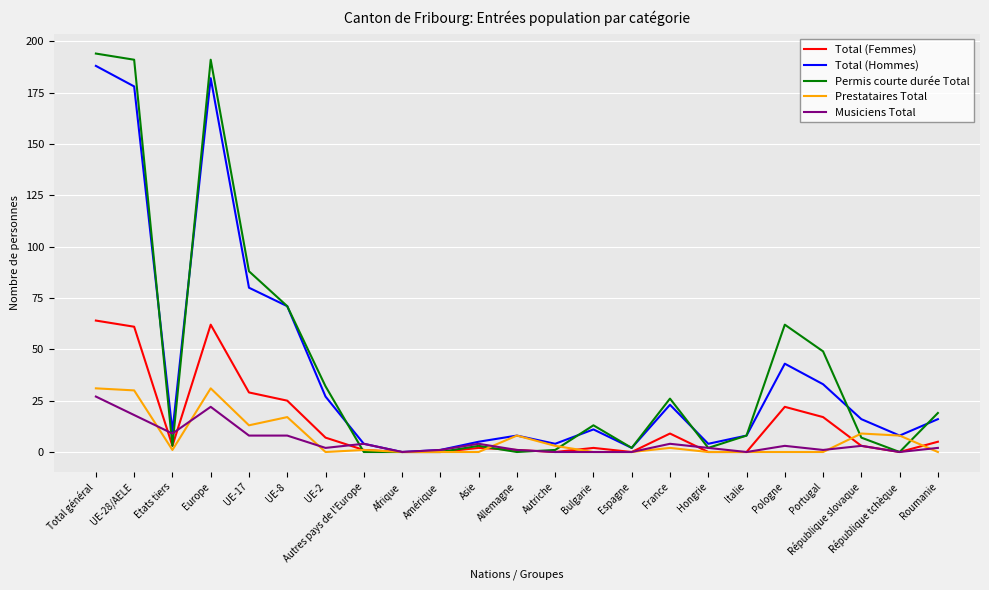

What is the difference between the Musiciens Total values at Europe and Roumanie?

20